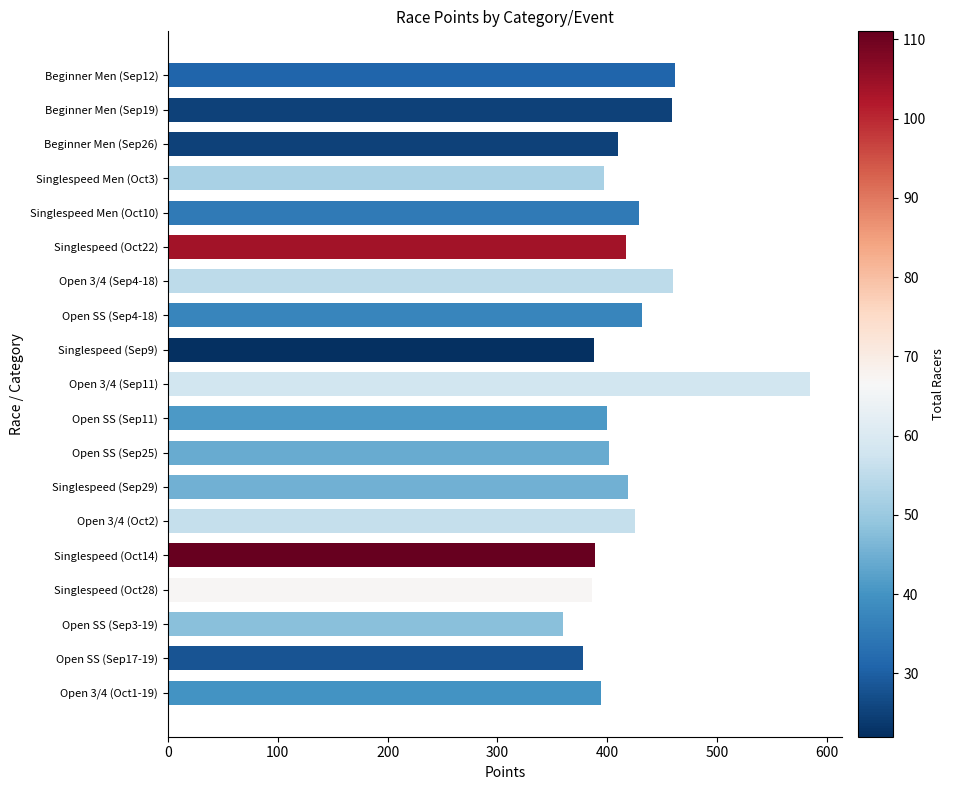

What is the label of the 6th bar from the bottom?

Open 3/4 (Oct2)